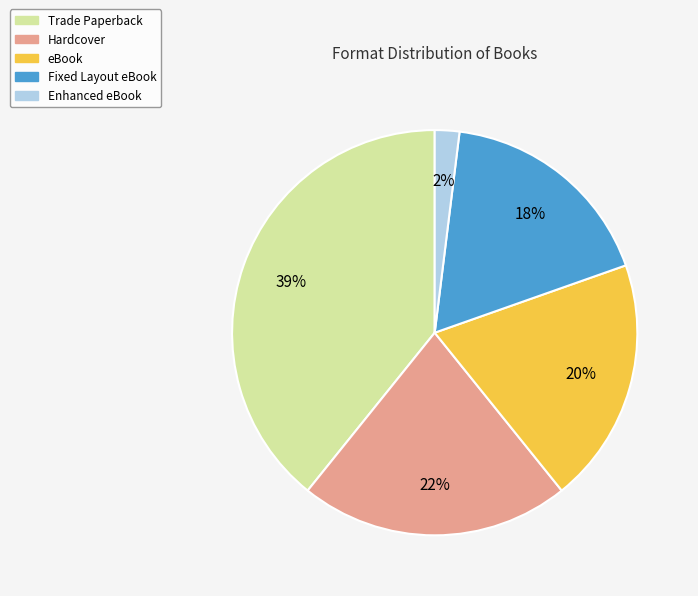

To the nearest percent, what percentage of the pie is Enhanced eBook?

2%